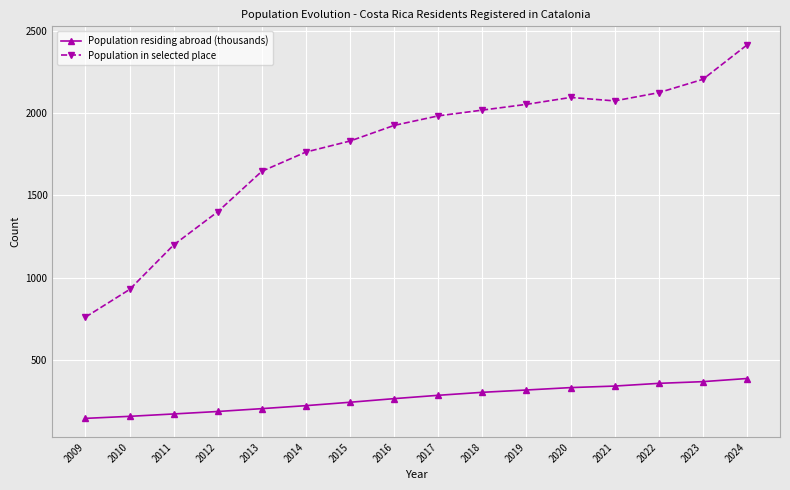

What is the difference between the maximum and minimum values in the Population residing abroad (thousands) series?

242.5